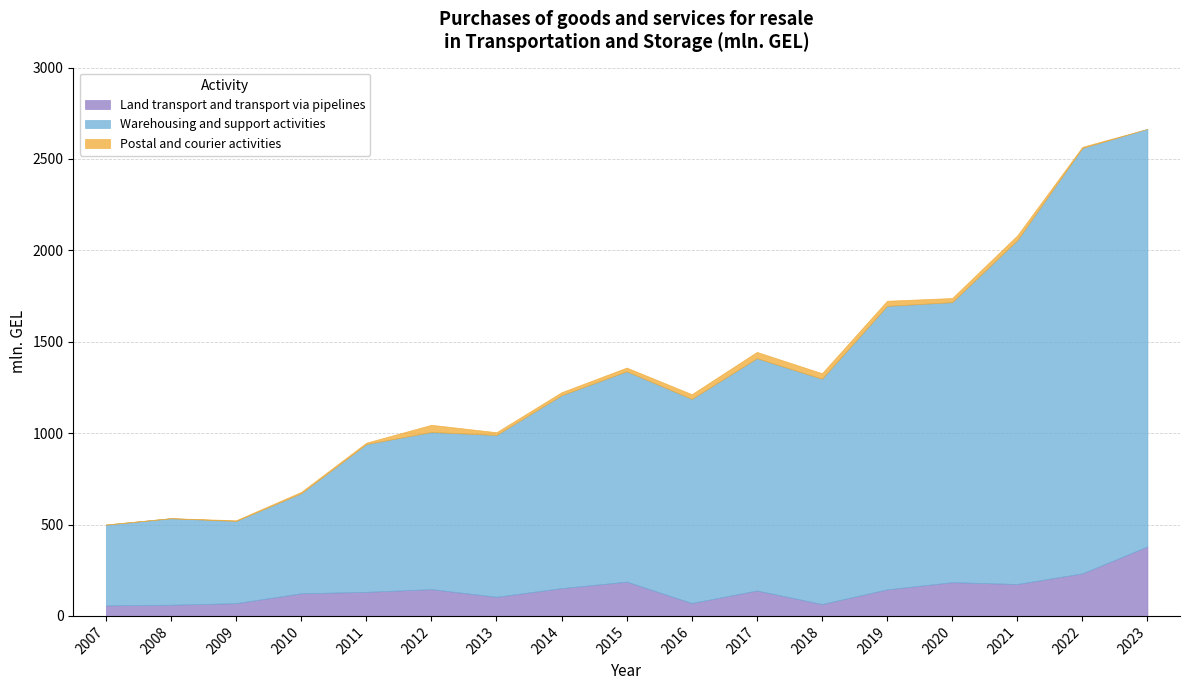

What is the sum of the Land transport and transport via pipelines values at 2014 and 2020?

336.5